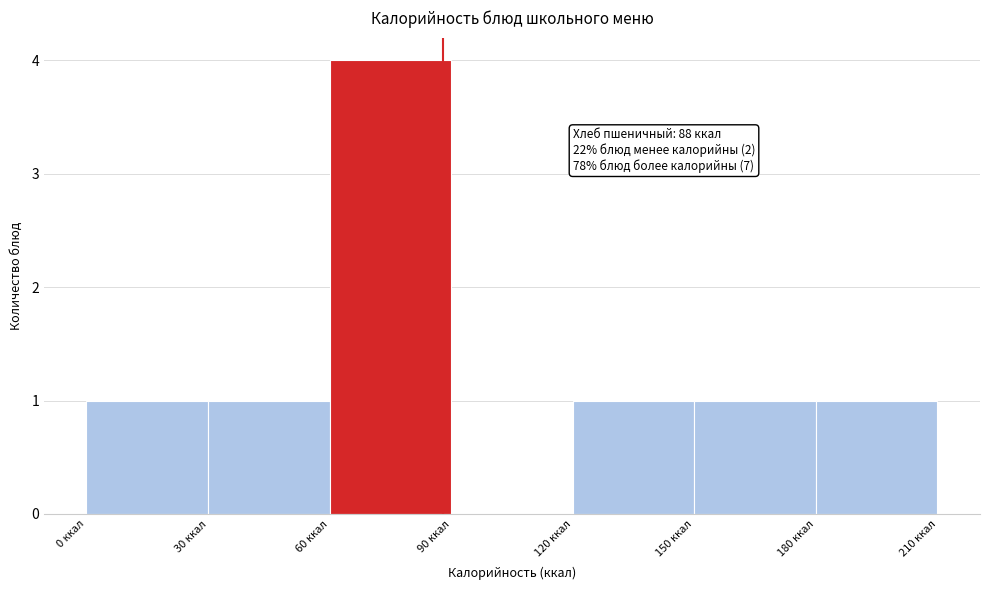

Over which range of the x-axis is the bar tallest?

60 to 90